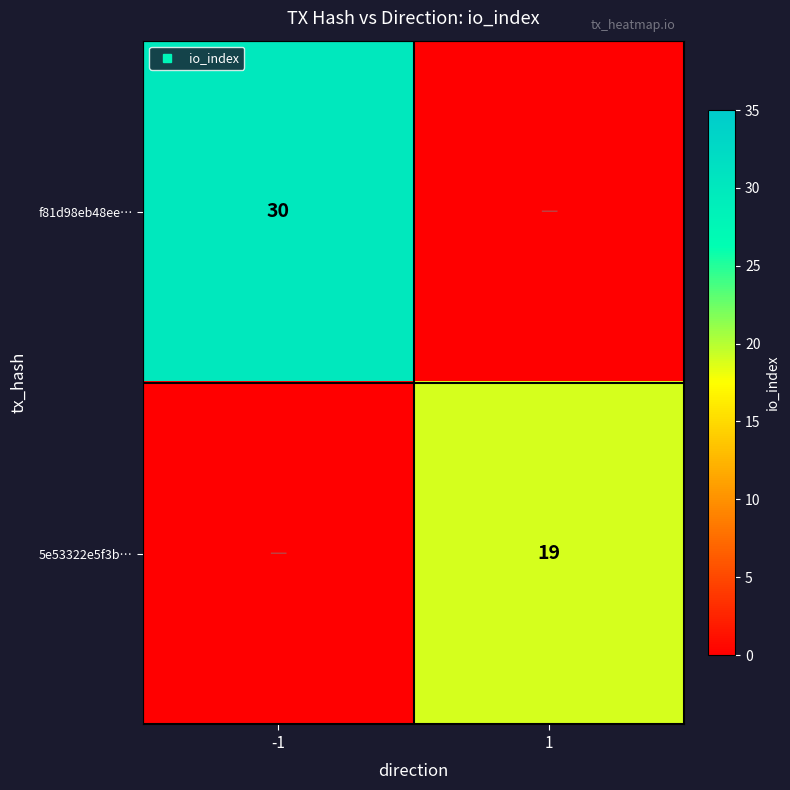

What is the sum of all 5e53322e5f3b… values?

19